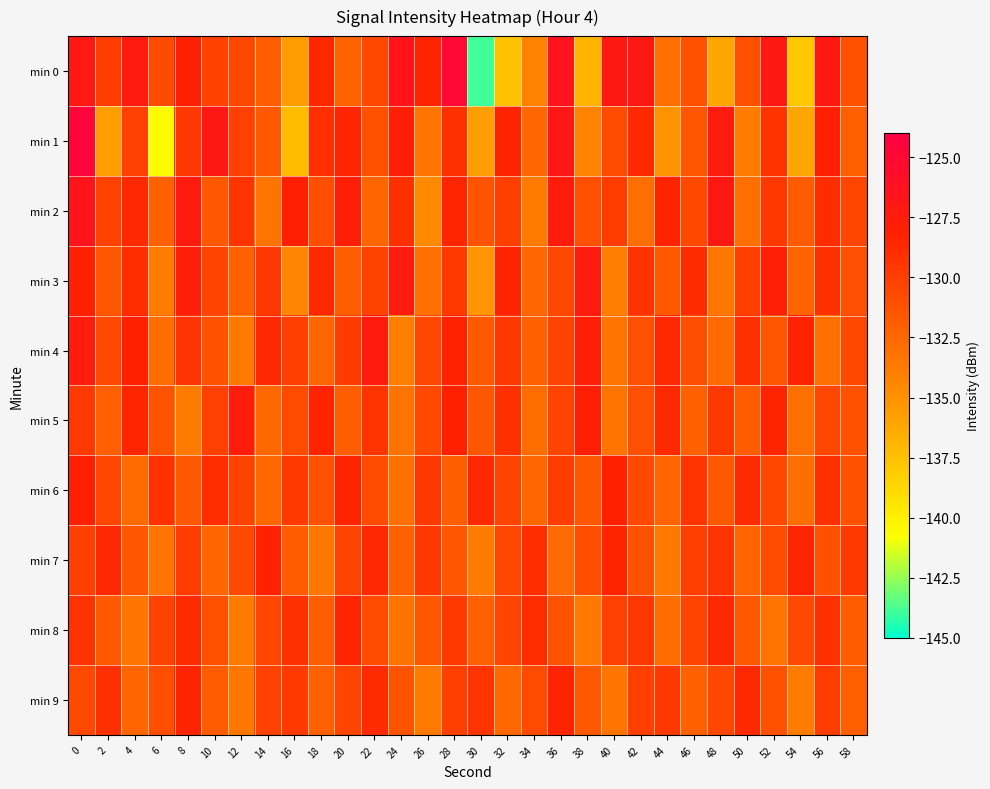

Which series has the widest spread of values?

min 0